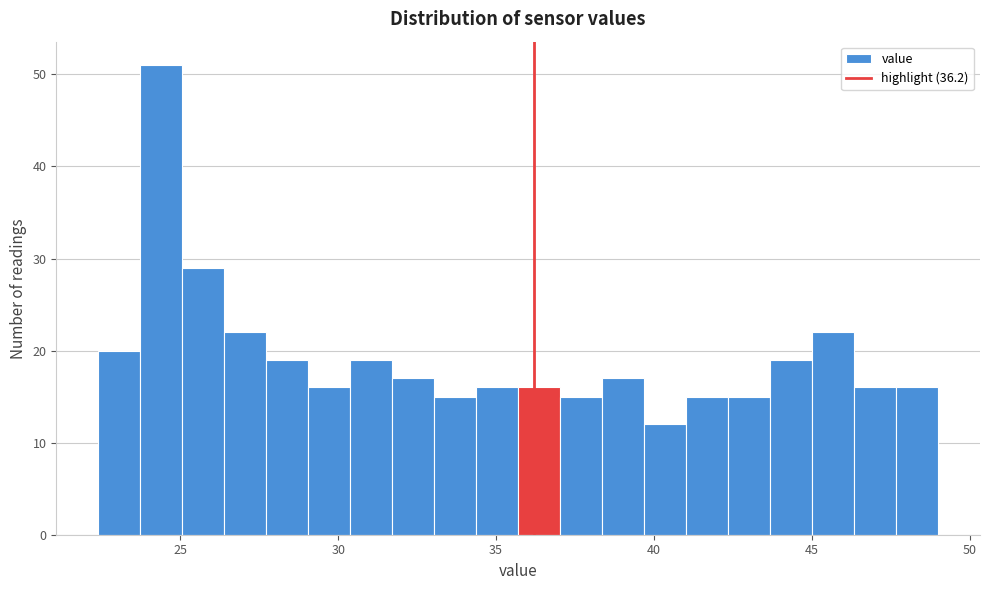

Around what value on the x-axis is the tallest bar? Give the approximate position of its centre, as read against the axis.

24.5